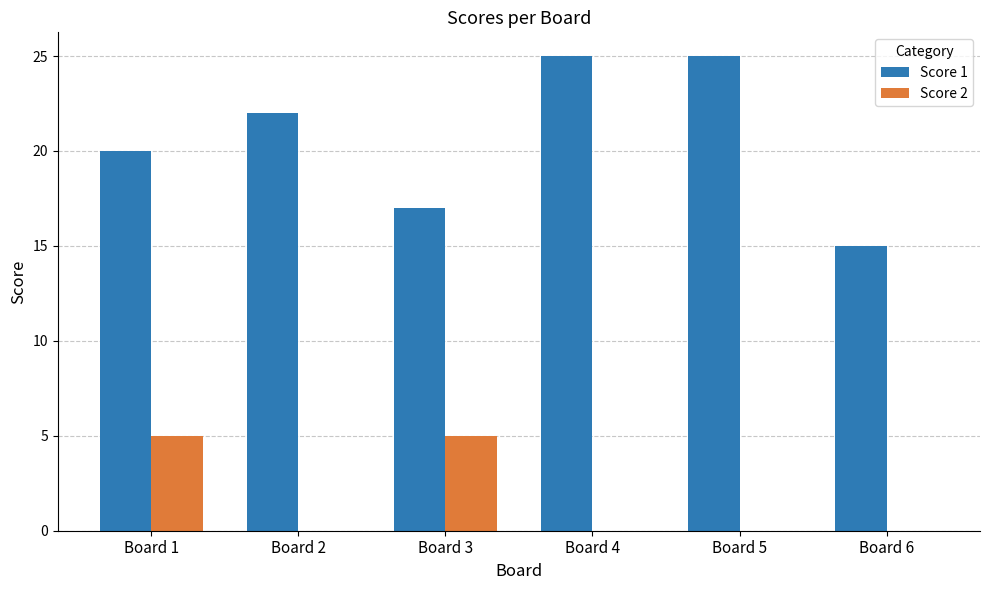

The value of Score 2 at Board 1 is 7. True or false?

False